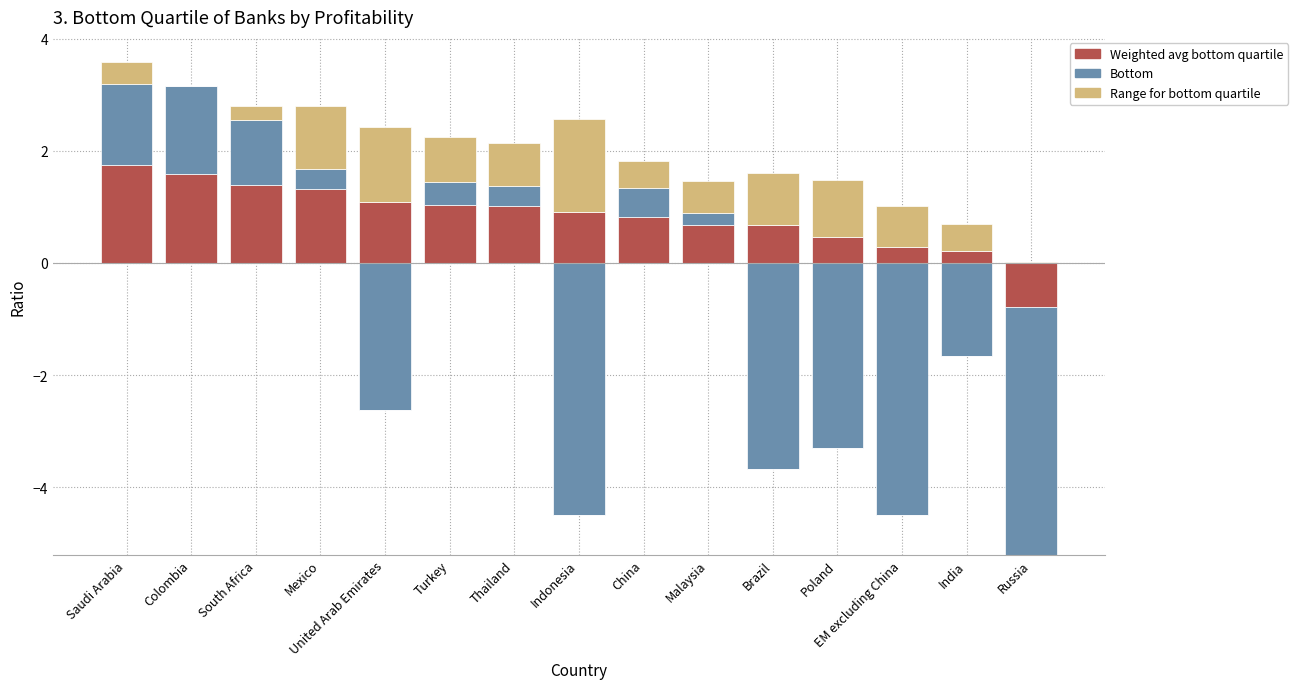

What is the value of the Range for bottom quartile bar at the 3rd from the left?

0.2